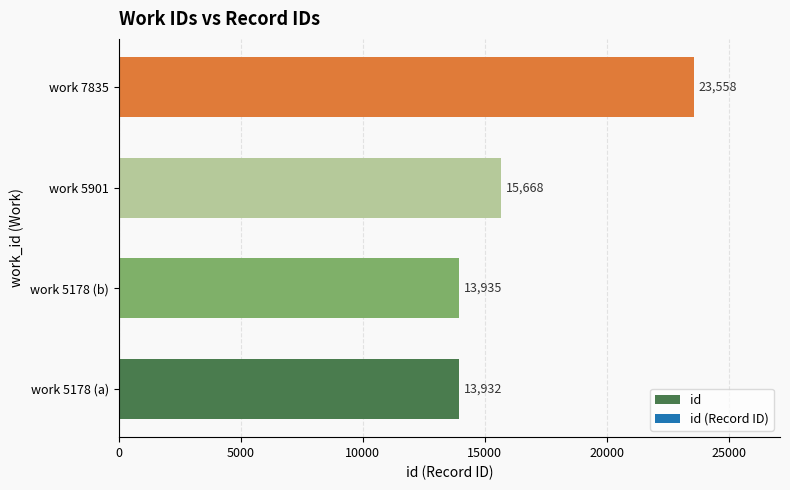

How many distinct data groups are displayed?

1